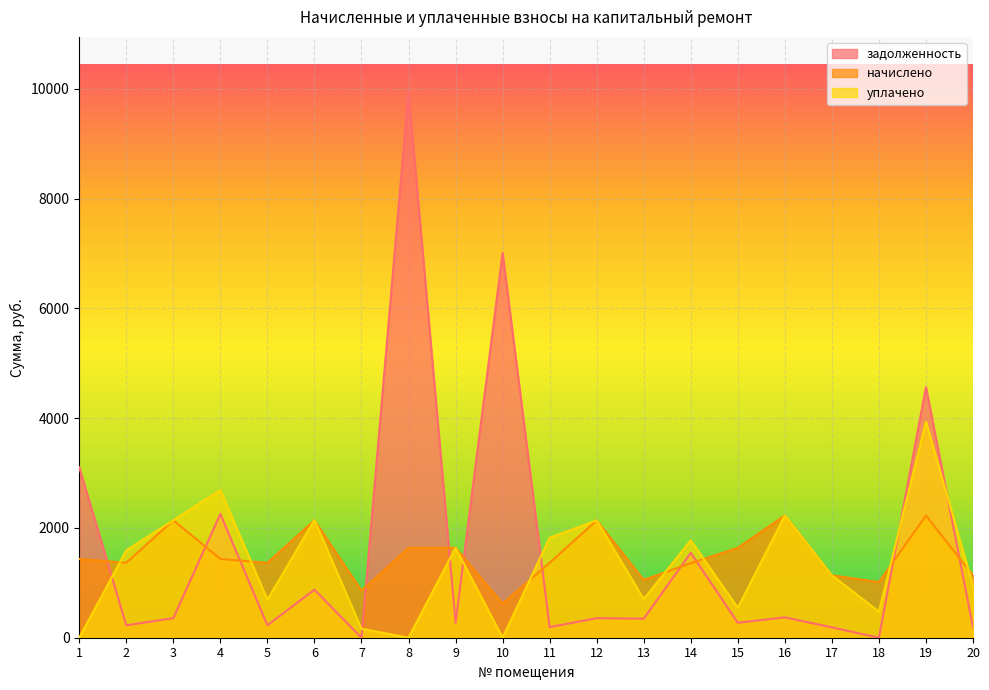

Which series ends up on top after the final intersection of задолженность and начислено?

начислено